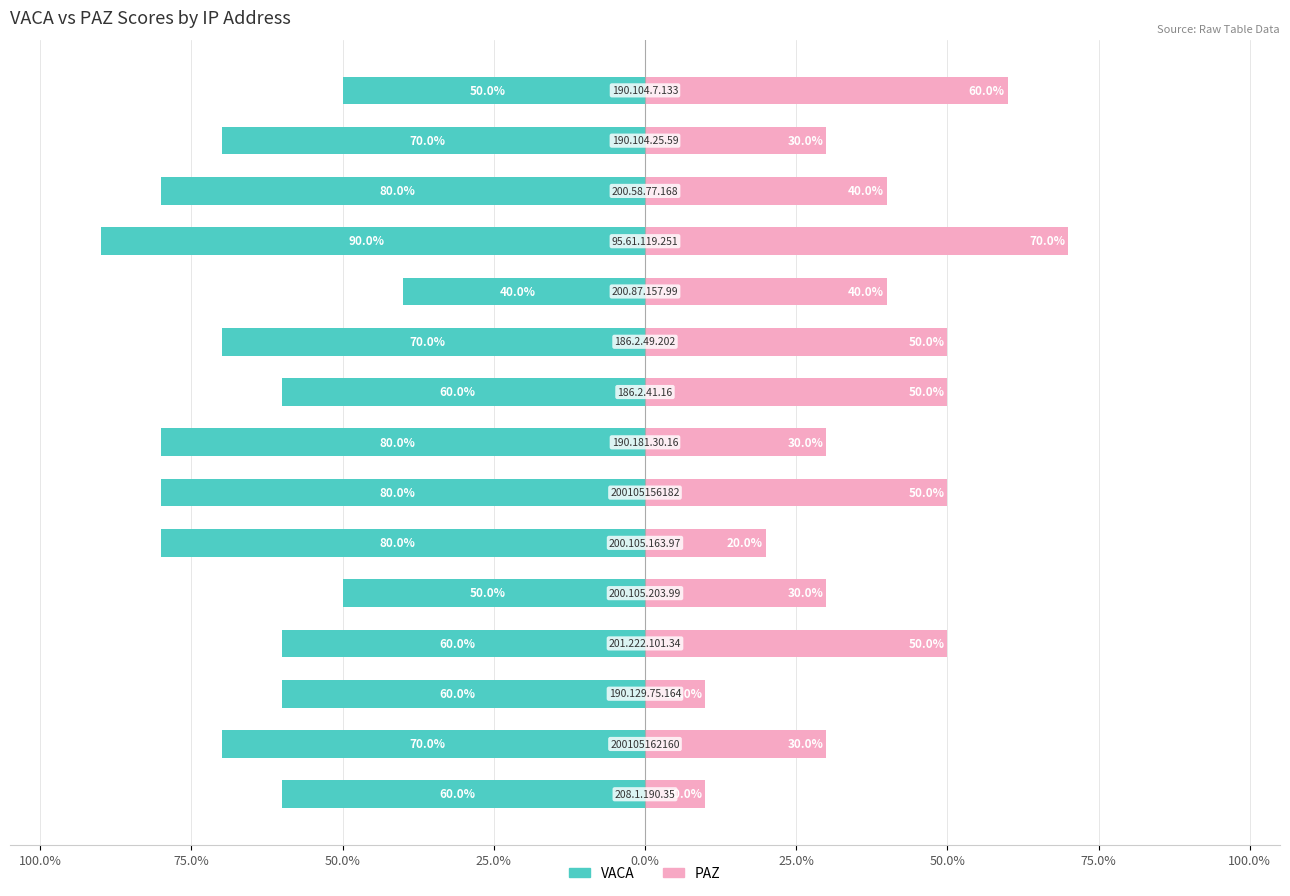

What is the label of the 13th bar from the right?

50.0%